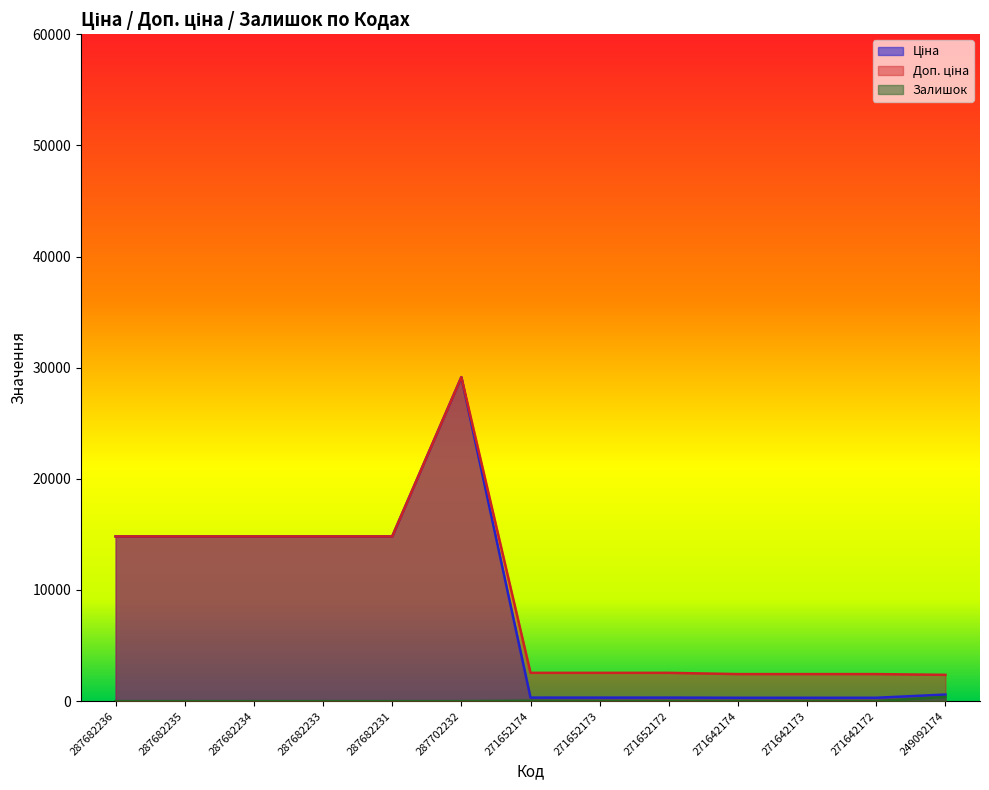

How many lines are shown in the chart?

3